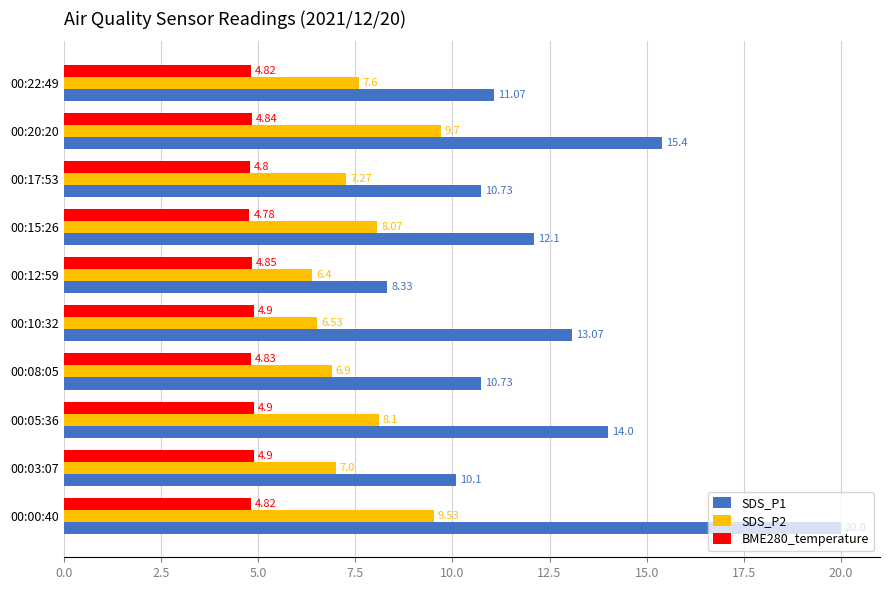

What is the difference between the maximum and second lowest values in the BME280_temperature series?

0.1